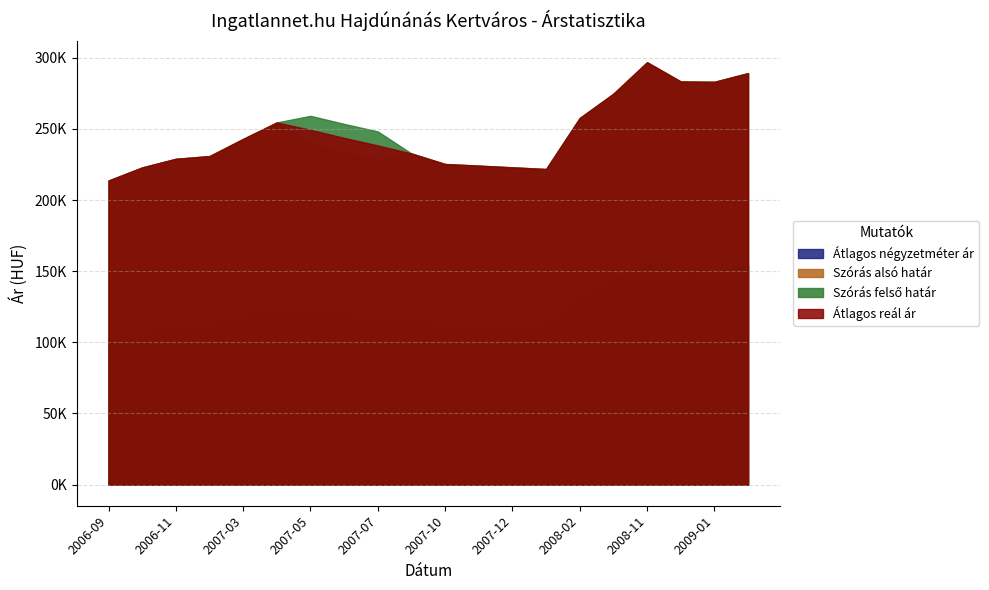

What is the average value of the Szórás alsó határ series?

245428